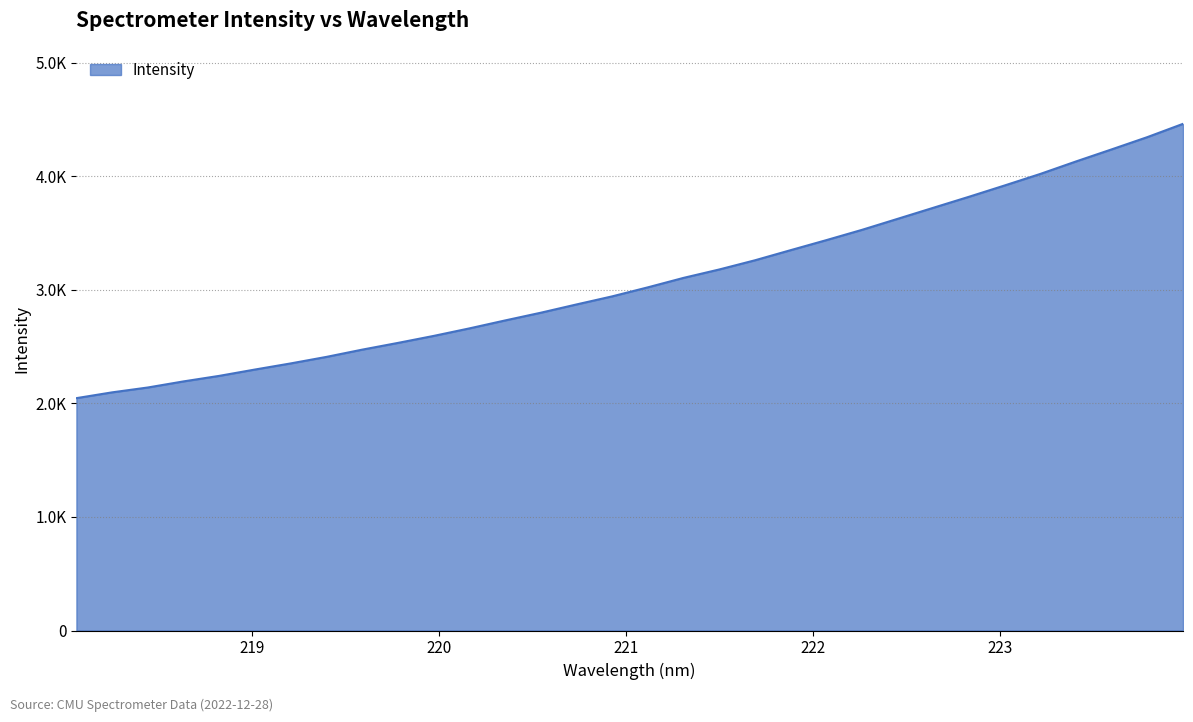

Does the chart display data point markers on the line(s)?

No